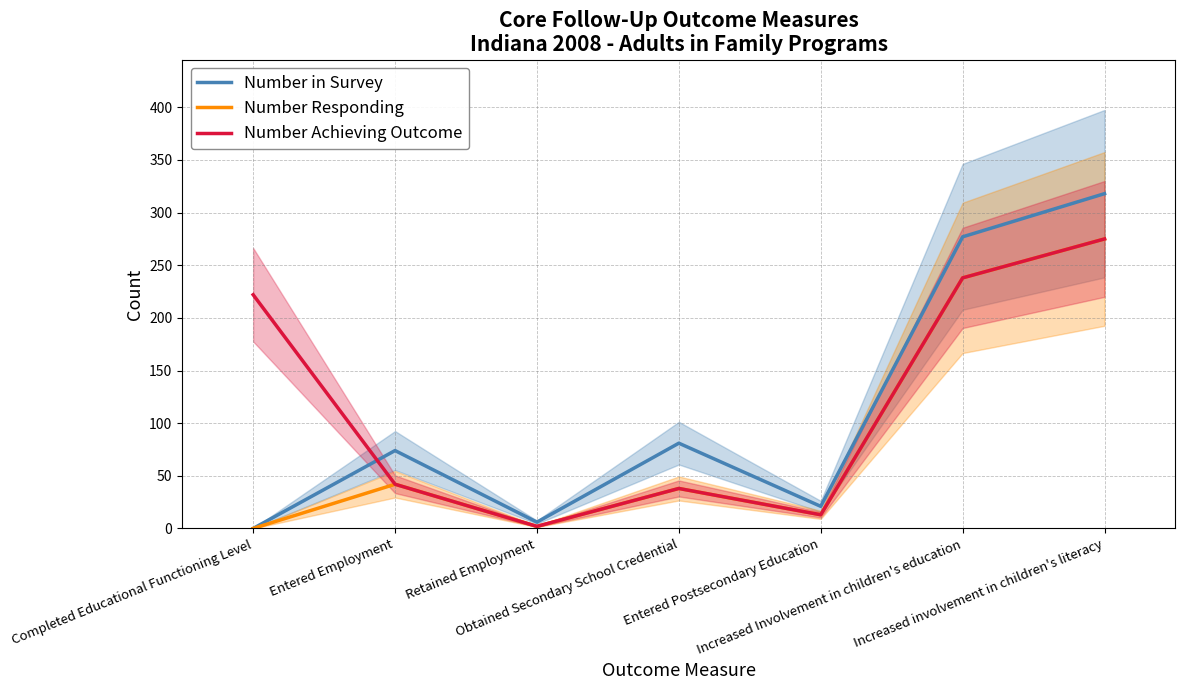

True or false: Number Responding and Number Achieving Outcome intersect in this chart.

False